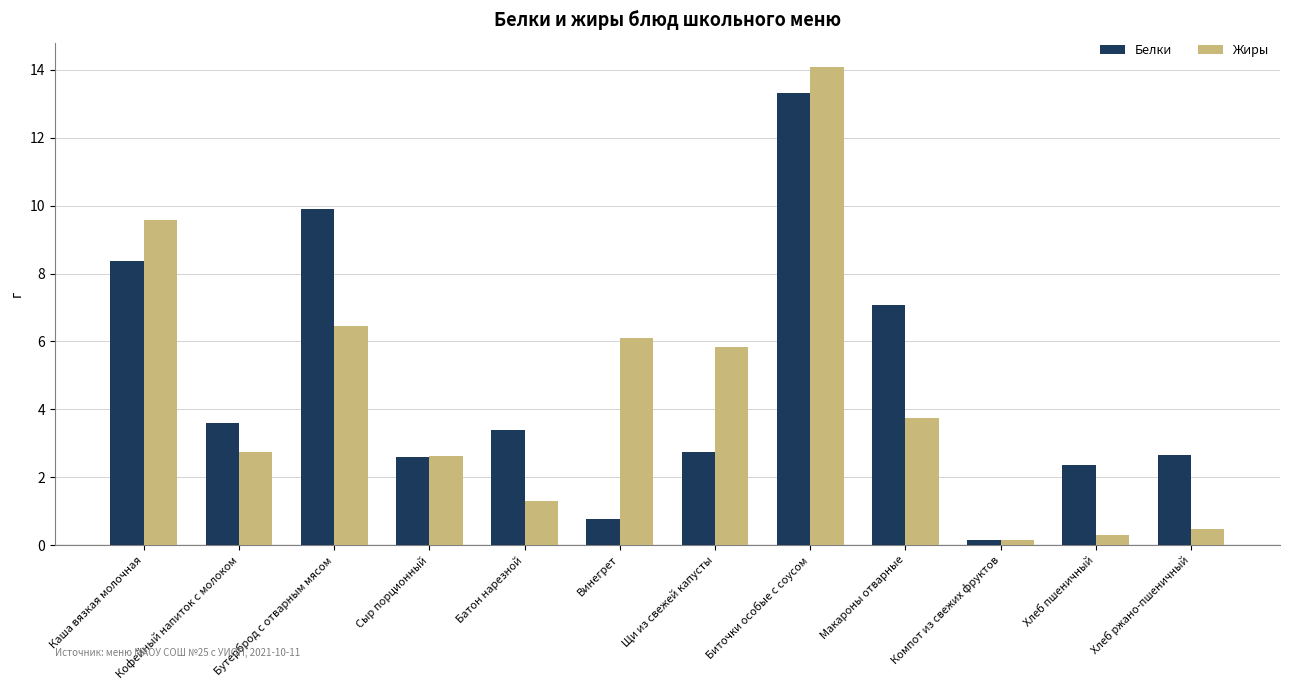

Which category has the lowest value across all series?

Компот из свежих фруктов